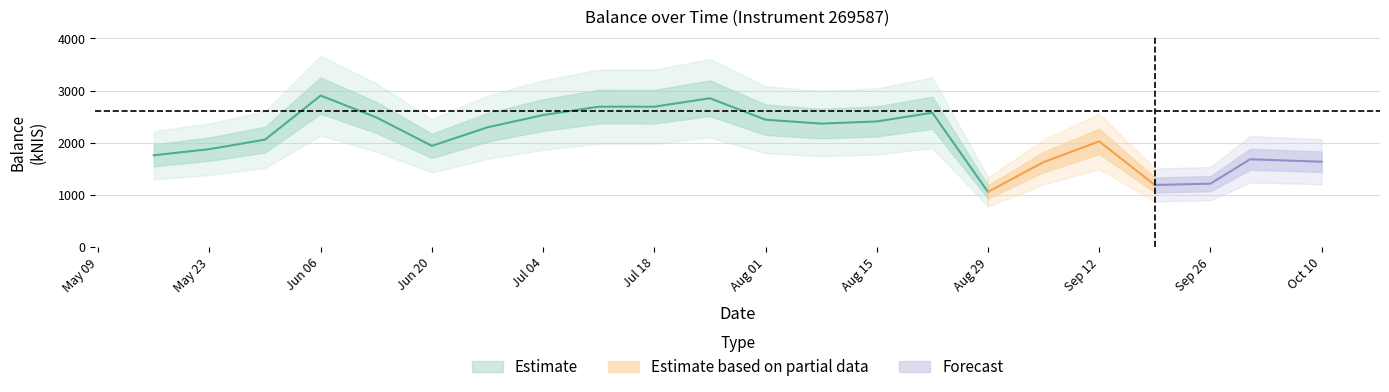

What position from the right is 2024-05-16?

22